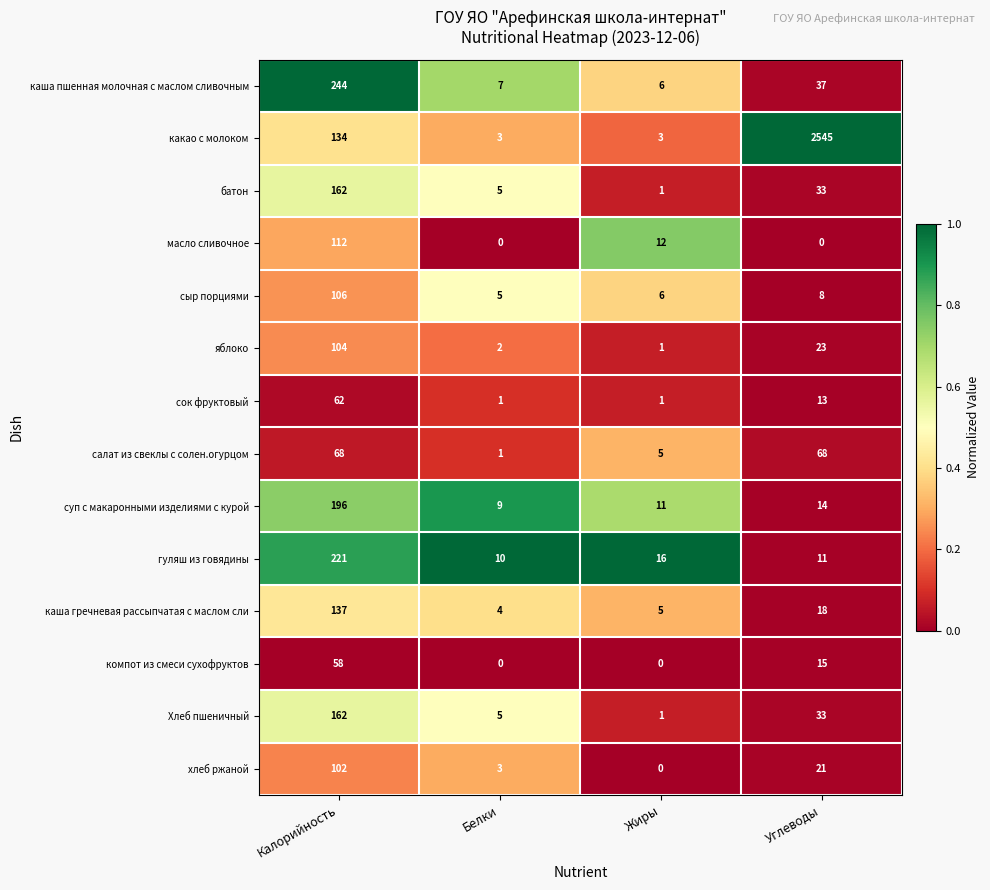

What is the sum of the суп с макаронными изделиями с курой values at Белки and Углеводы?

23